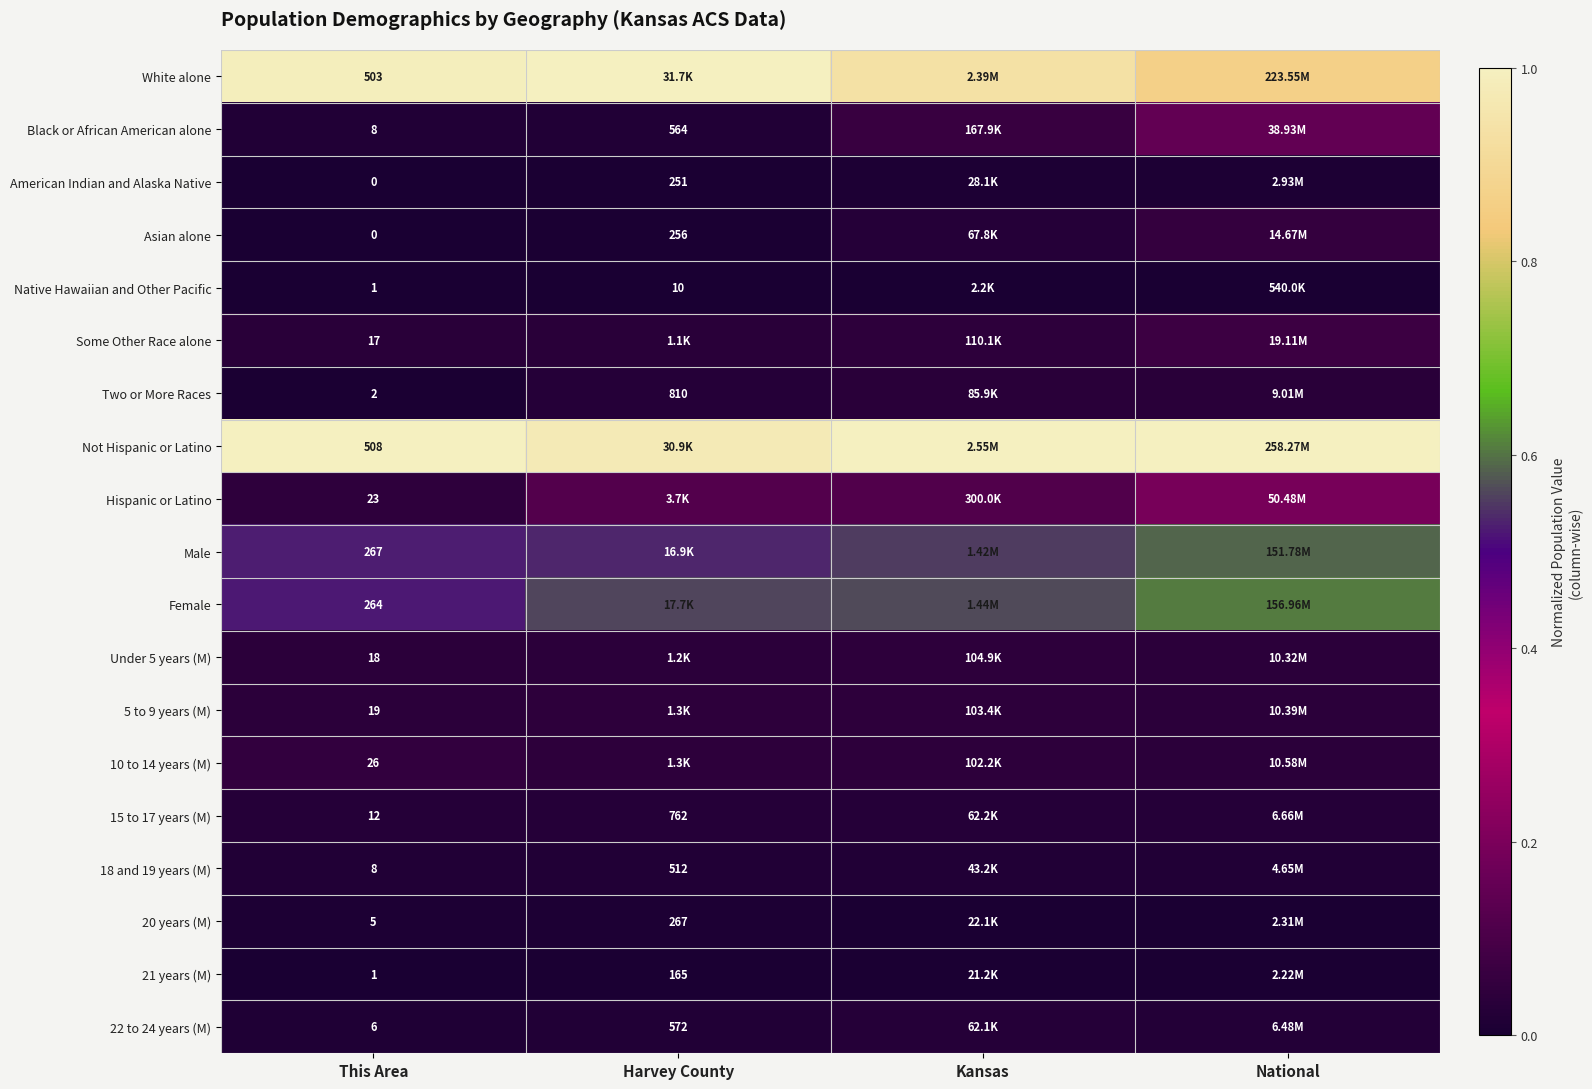

What is the spread (max minus min) of values at Harvey County?

1.0